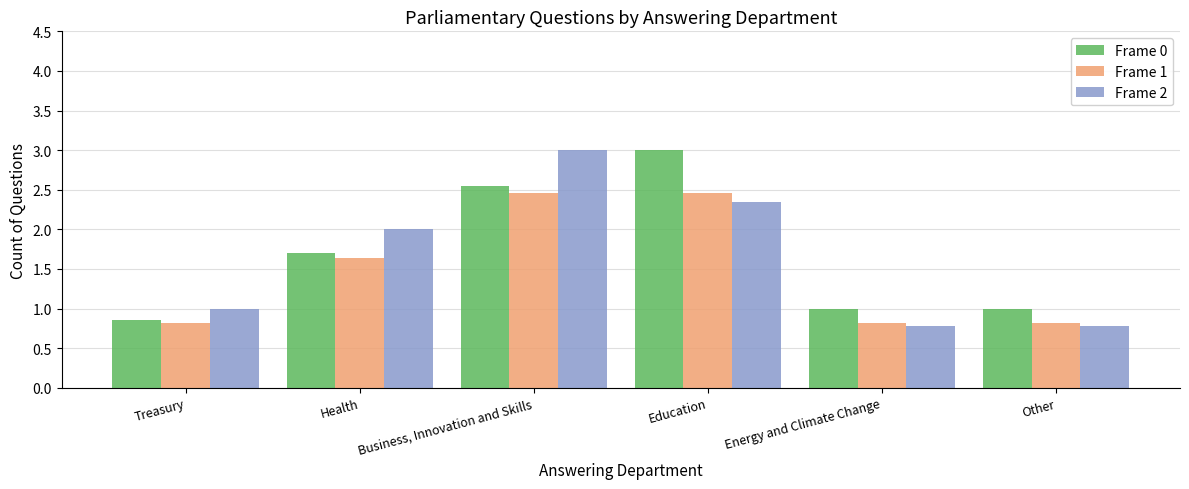

The Frame 0 series shows 1.7 at Health. True or false?

True